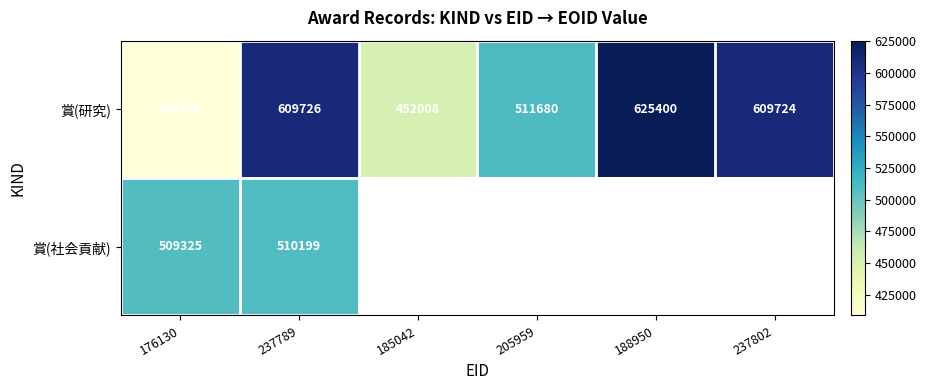

Between 176130 and 185042, which is larger?

185042